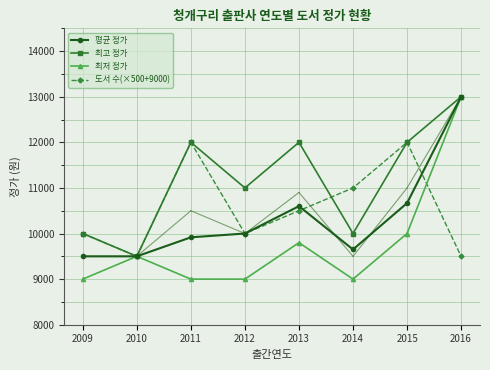

Which category has the highest value in the 최고 정가 series?

2016